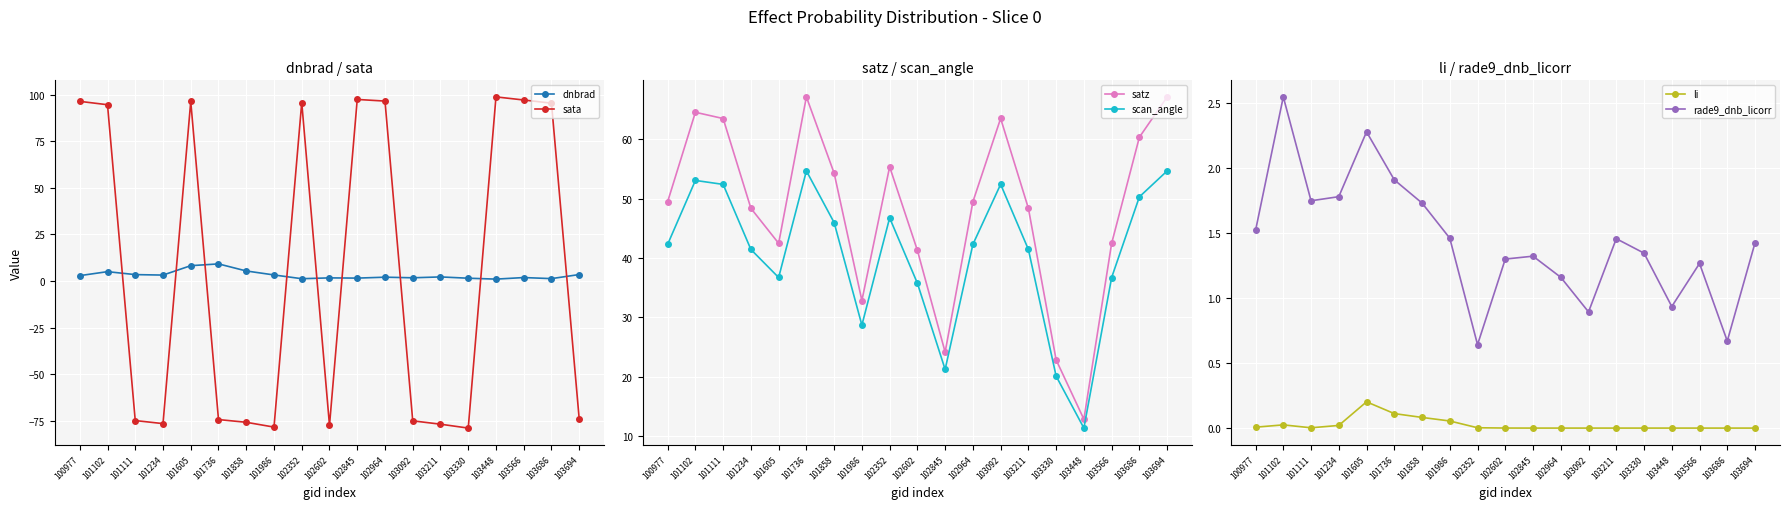

True or false: scan_angle and dnbrad intersect in this chart.

False